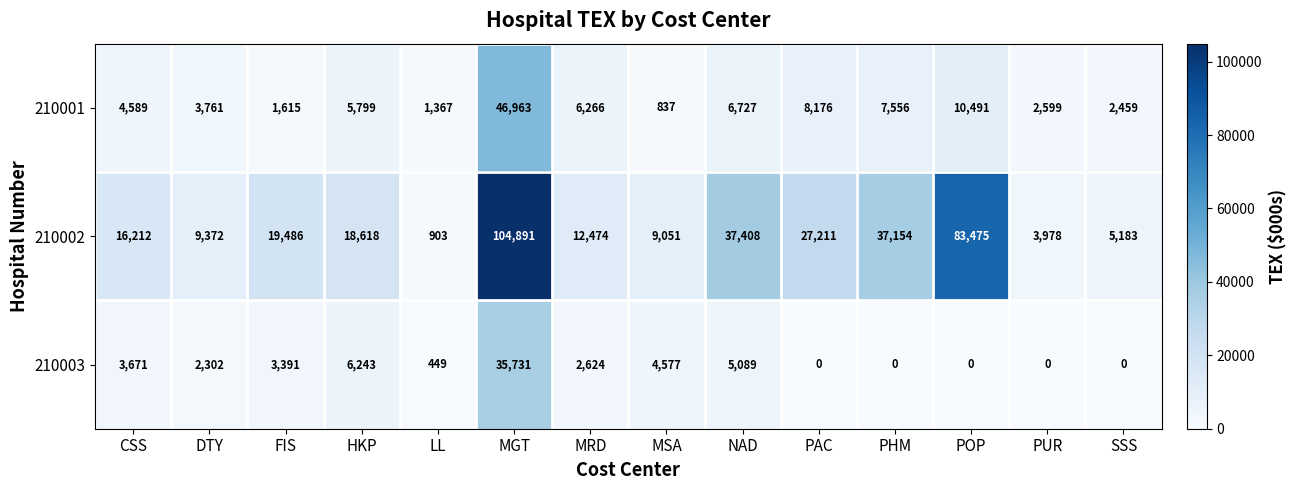

Where is 210002 nearest to the value 52897?

NAD